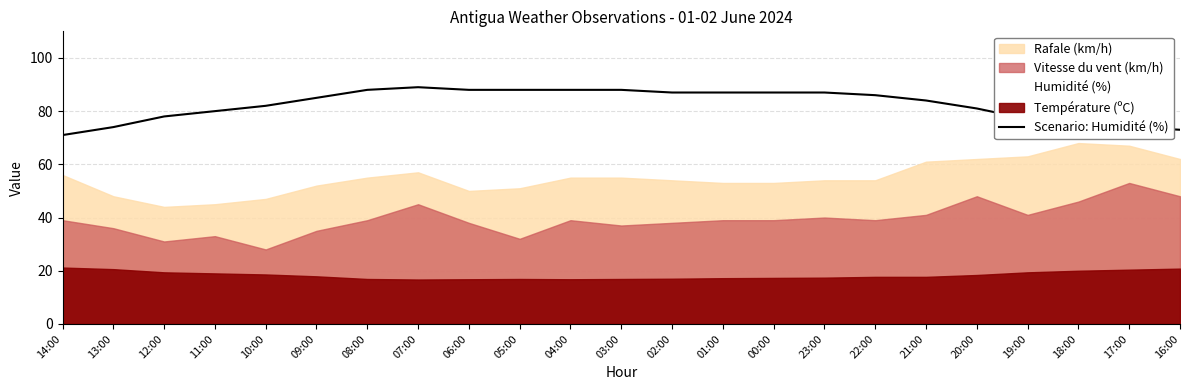

Does the chart display data point markers on the line(s)?

No